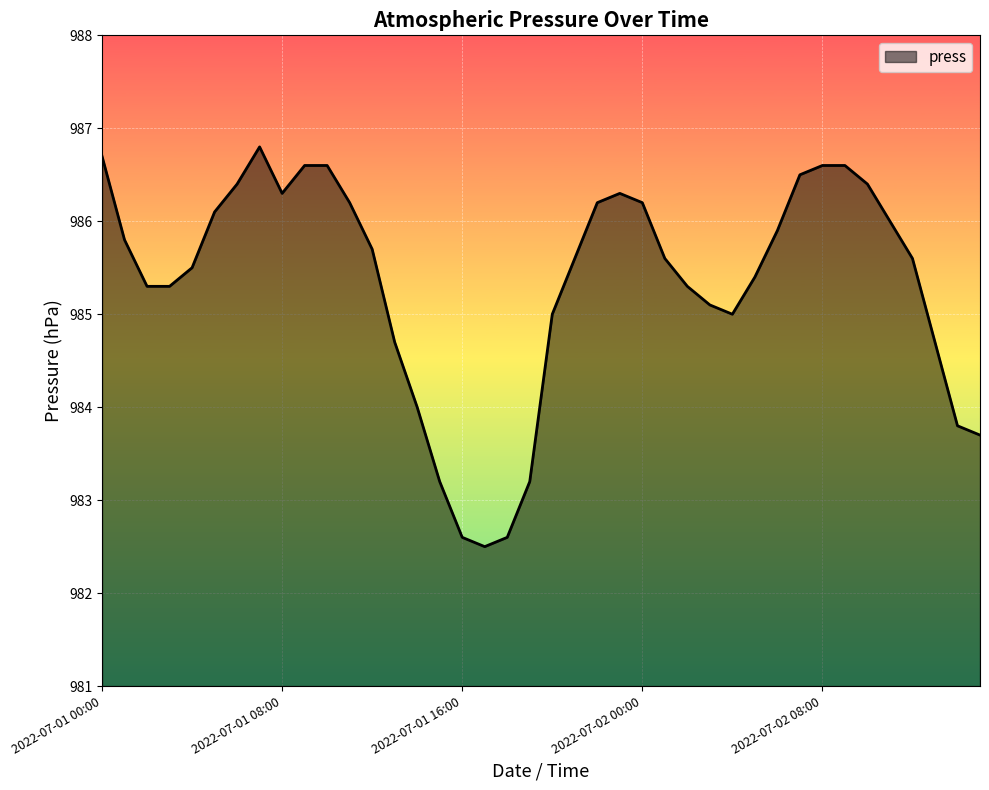

What is the difference between the maximum and minimum values?

4.3